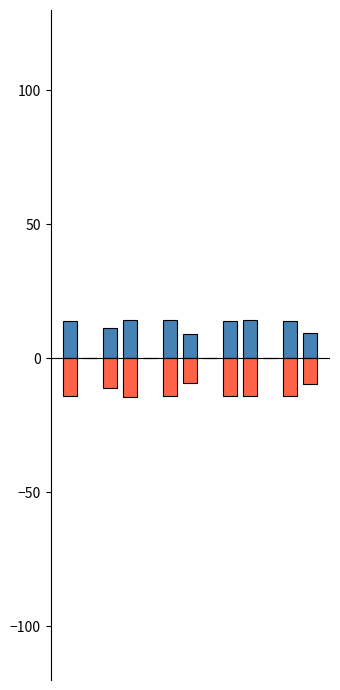

At which label does Hours Worked reach its peak?

5